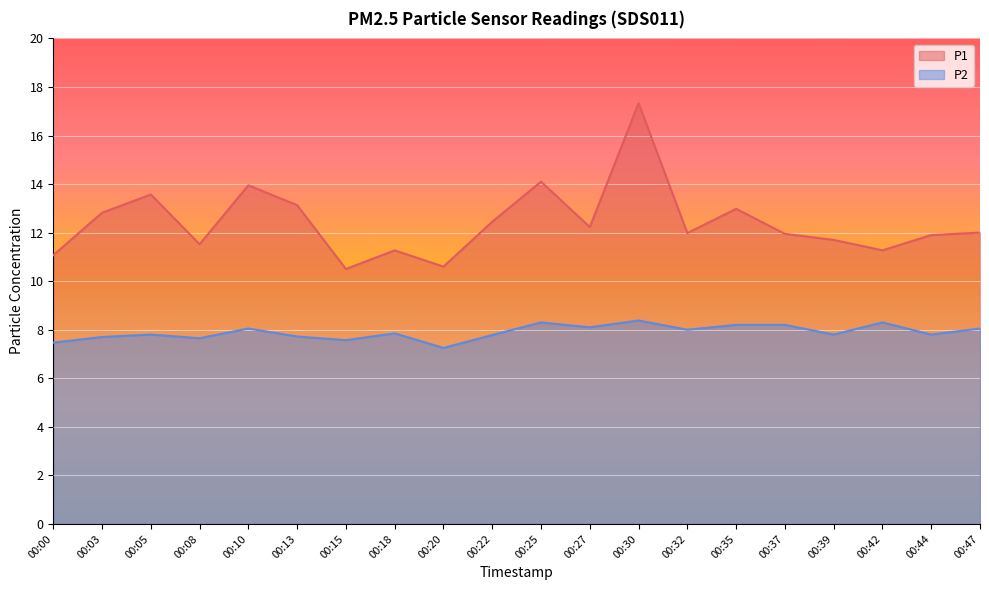

What is the total value across all series at 00:32?

20.0